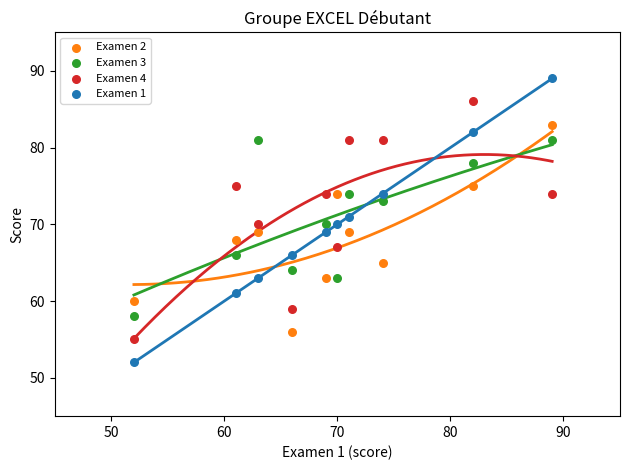

Which series contains the highest Y value?

Examen 1